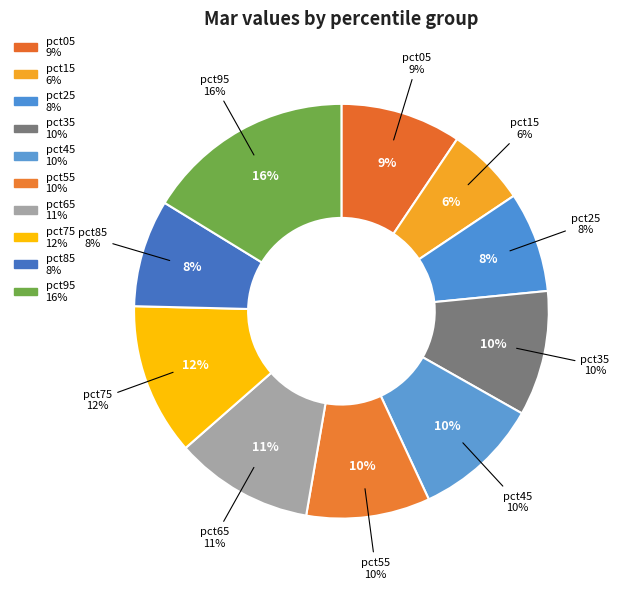

To the nearest percent, what percentage of the pie is pct15?

6%